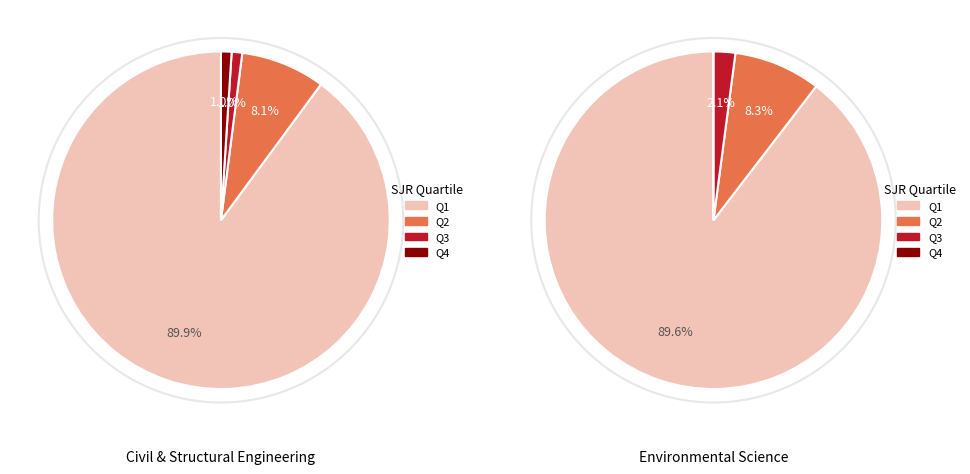

Which slice is the largest?

Q1